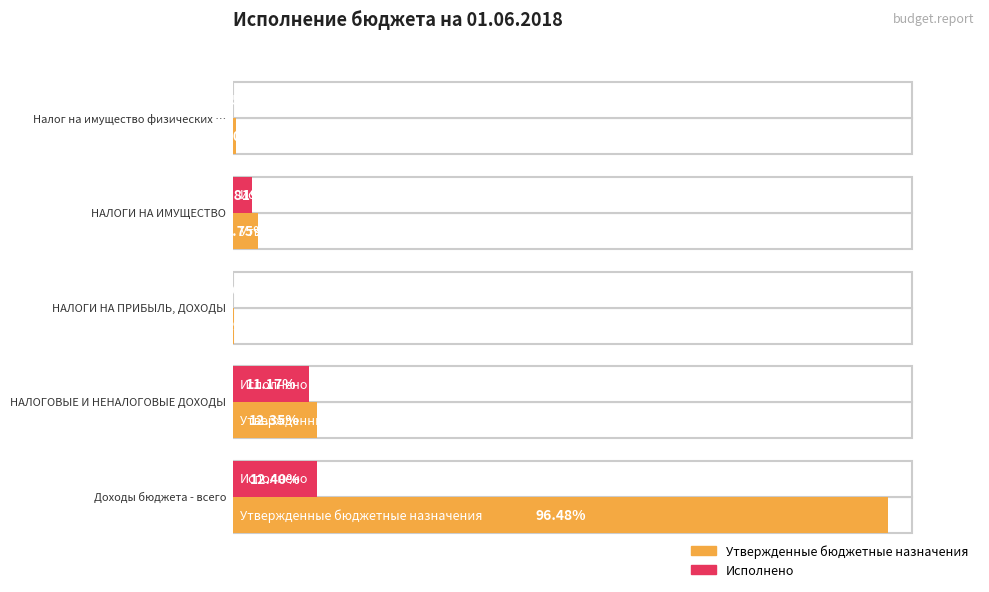

Rank the categories by Утвержденные бюджетные назначения value from lowest to highest.

НАЛОГИ НА ПРИБЫЛЬ, ДОХОДЫ, Налог на имущество физических лиц, НАЛОГИ НА ИМУЩЕСТВО, НАЛОГОВЫЕ И НЕНАЛОГОВЫЕ ДОХОДЫ, Доходы бюджета - всего